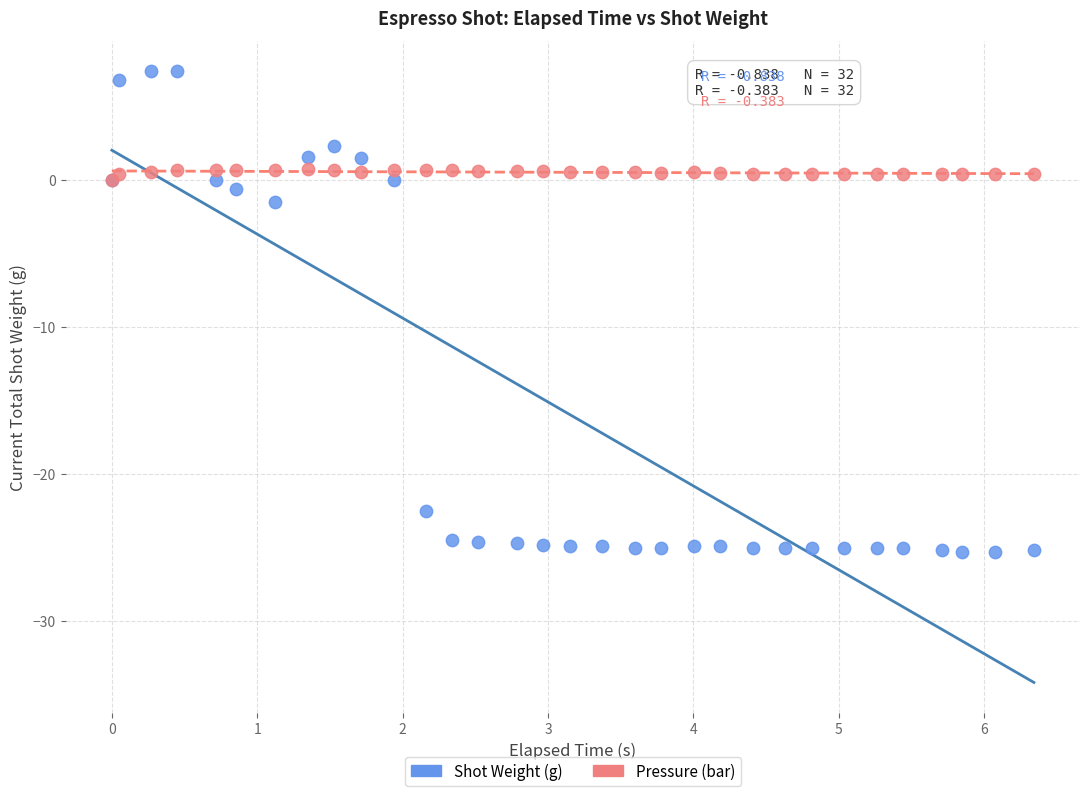

Across all series, what Y value is closest to -8?

-1.5